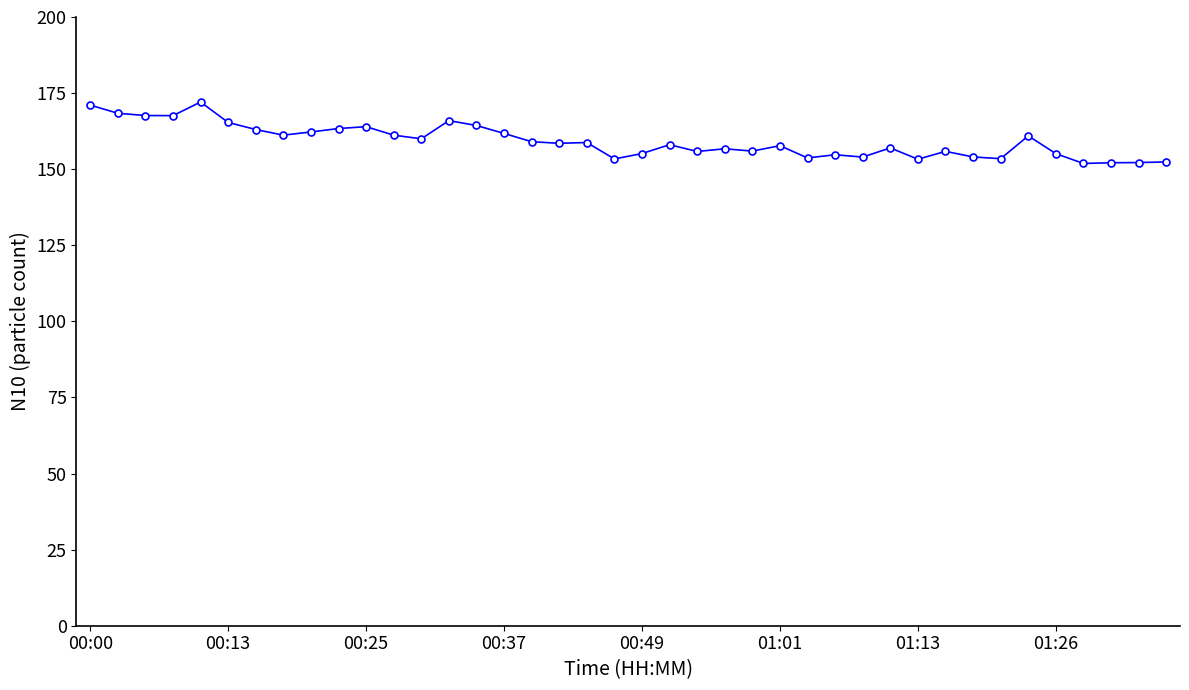

What is the average value?

159.2